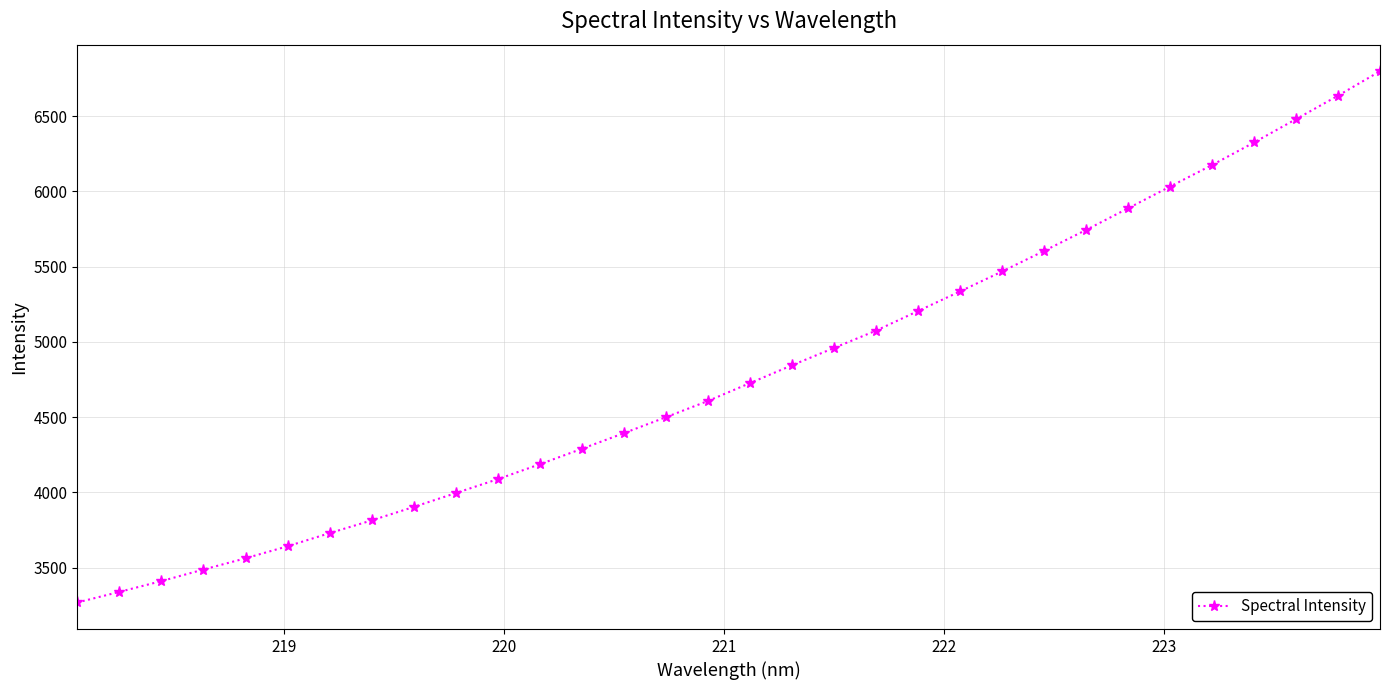

What is the greatest value displayed?

6797.7